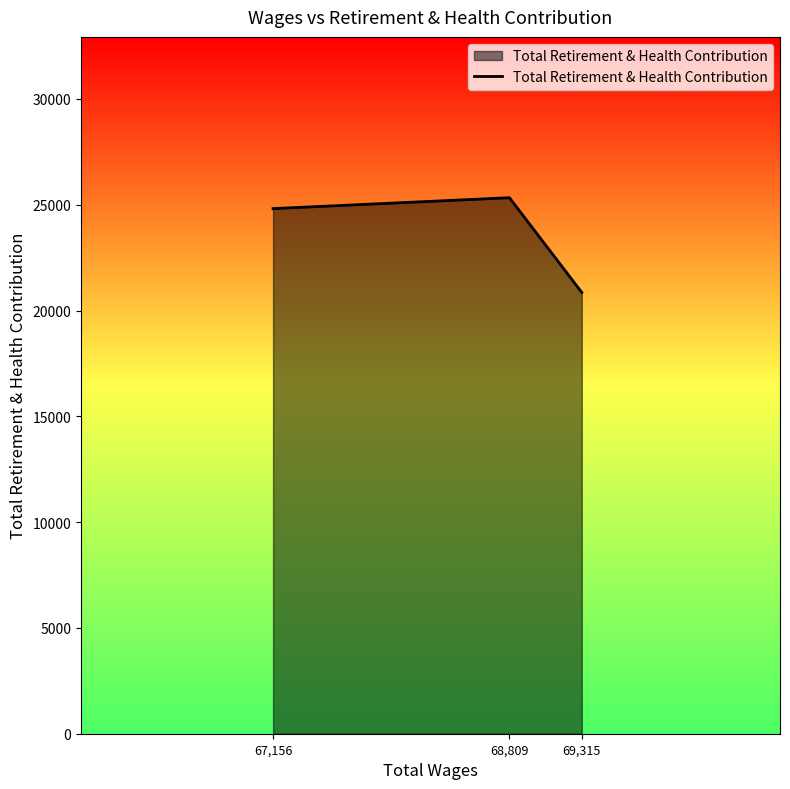

Reading right to left, transcribe all the data shown in this chart.

20853	25331	24816